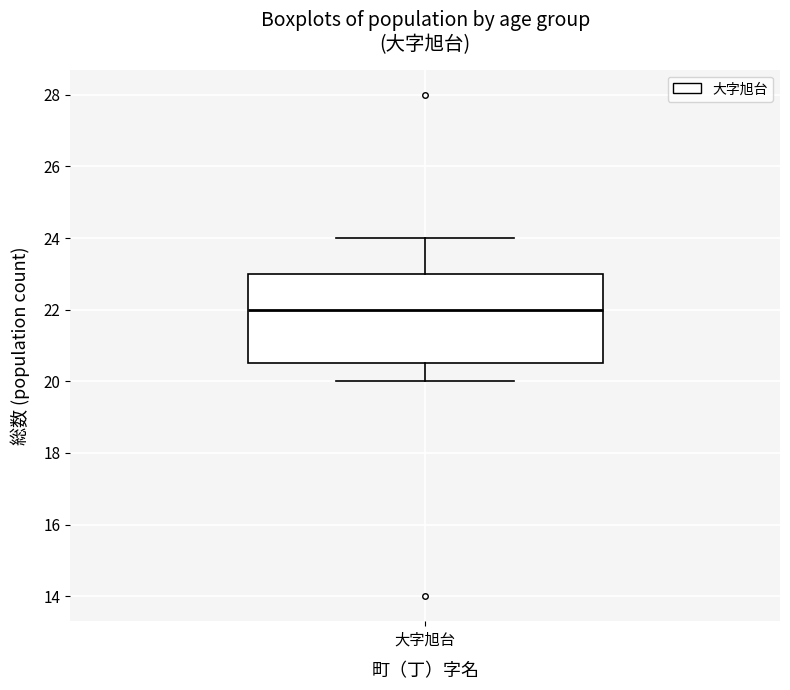

Where is the lower edge of the box for 大字旭台 on the y-axis? The values are not printed on the chart, so give them approximately, as read against the axis.

20.6